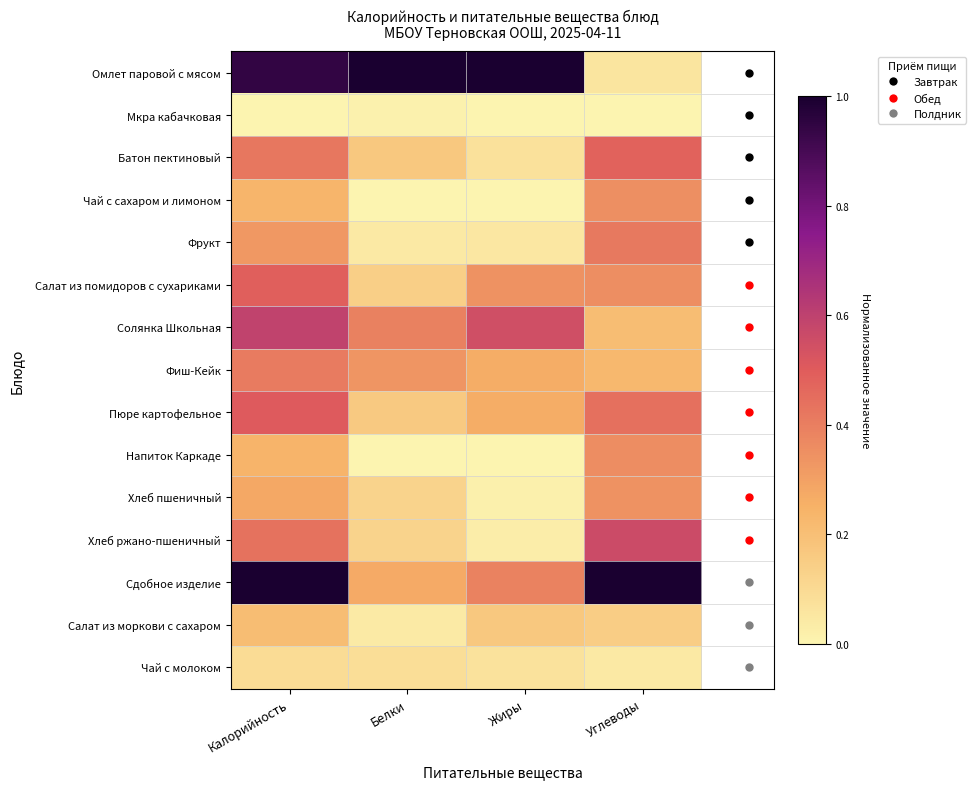

Rank the series by their maximum value, from highest to lowest.

Омлет паровой с мясом, Сдобное изделие, Солянка Школьная, Хлеб ржано-пшеничный, Пюре картофельное, Салат из помидоров с сухариками, Батон пектиновый, Фрукт, Фиш-Кейк, Напиток Каркаде, Чай с сахаром и лимоном, Хлеб пшеничный, Салат из моркови с сахаром, Чай с молоком, Мкра кабачковая